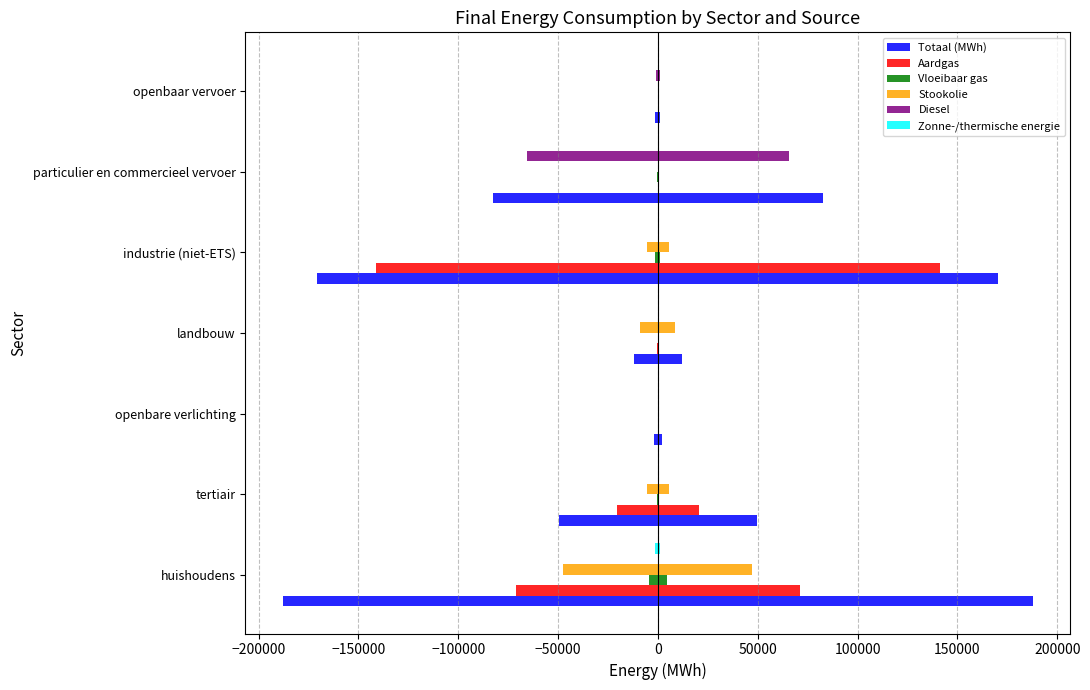

What is the maximum value shown in the chart?

187840.4